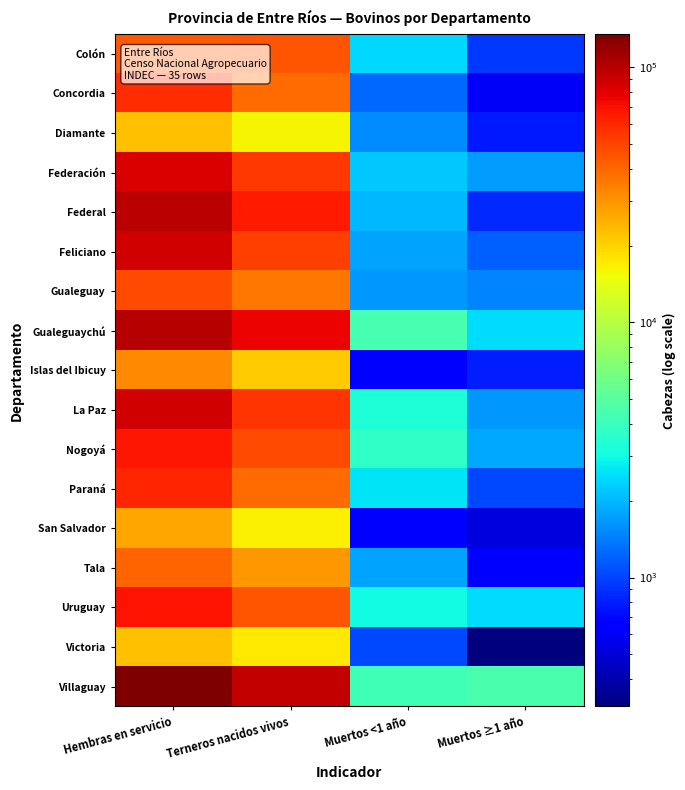

How many categories are shown in the chart?

4